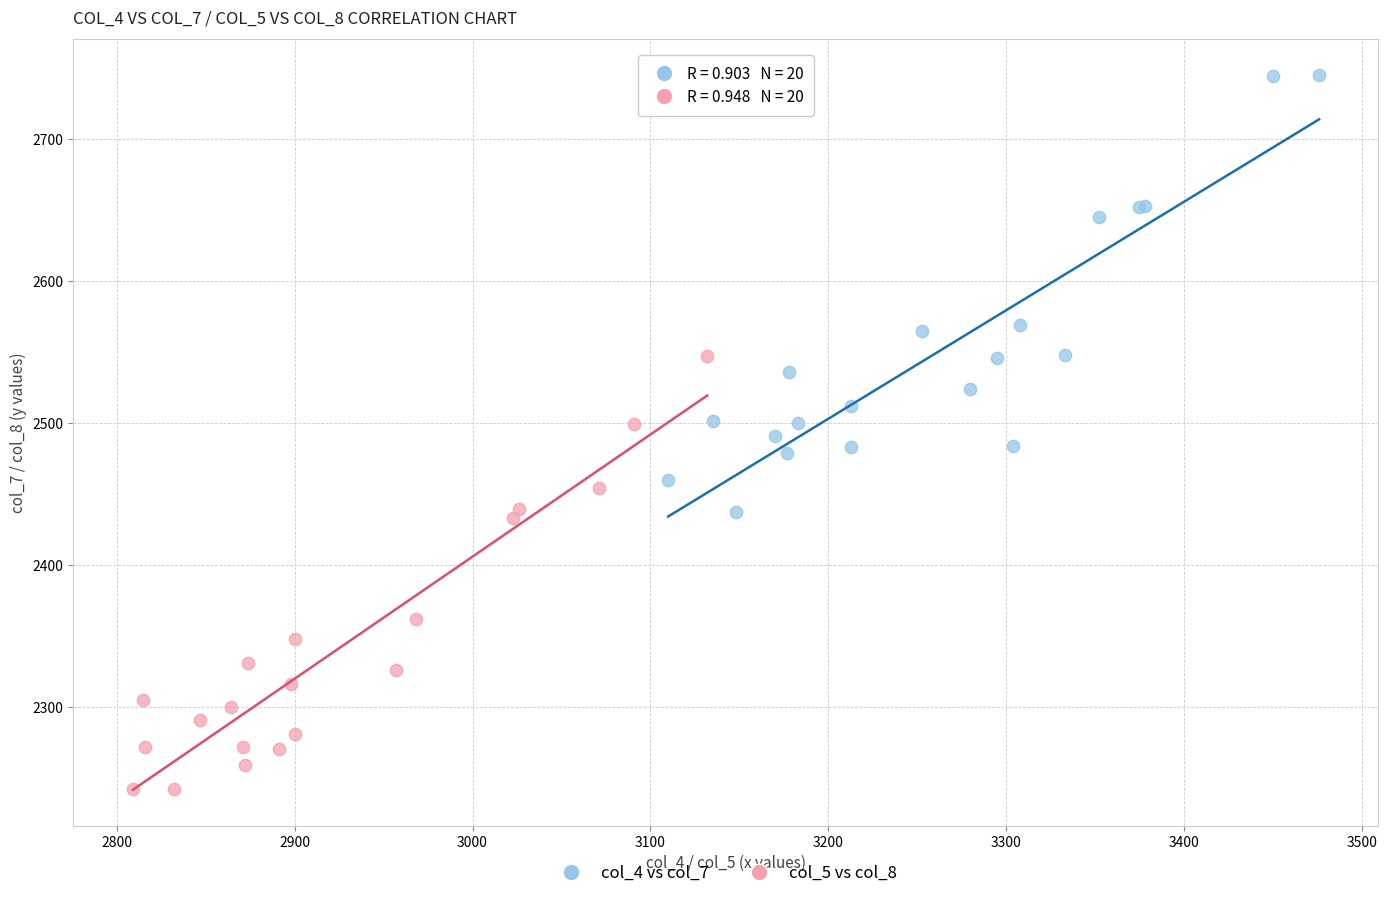

Which series contains the highest Y value?

col_4 vs col_7